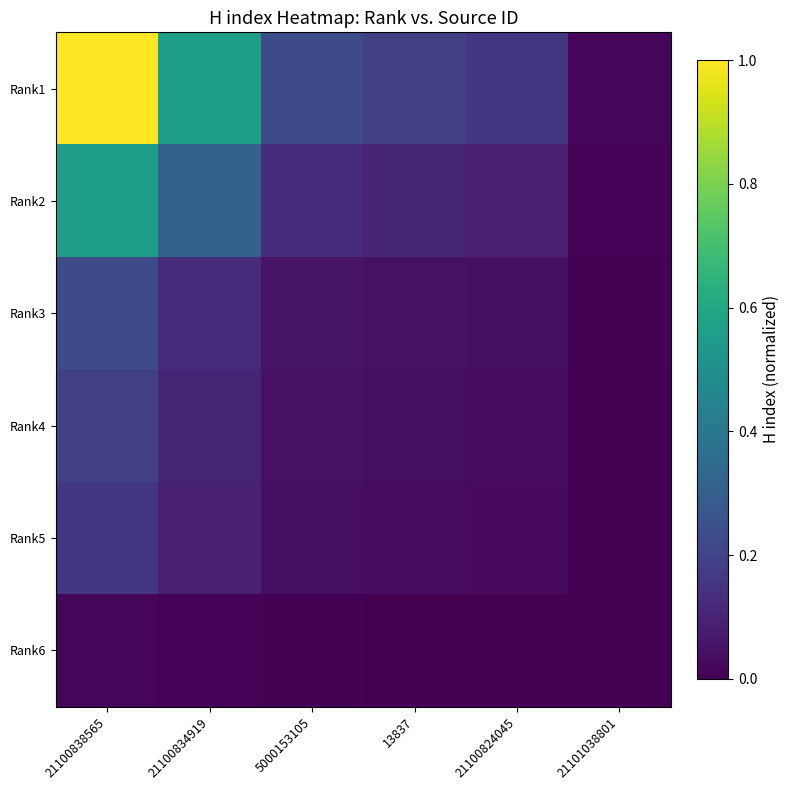

List the series in order of their peak value, lowest first.

Rank6, Rank5, Rank4, Rank3, Rank2, Rank1